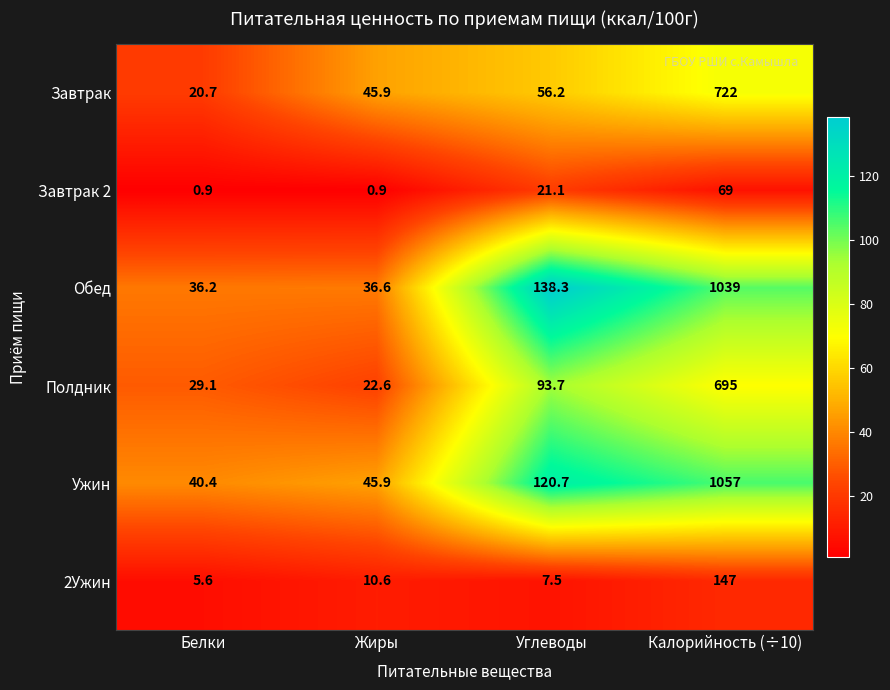

Which series changed the most between Жиры and Калорийность (÷10)?

Ужин